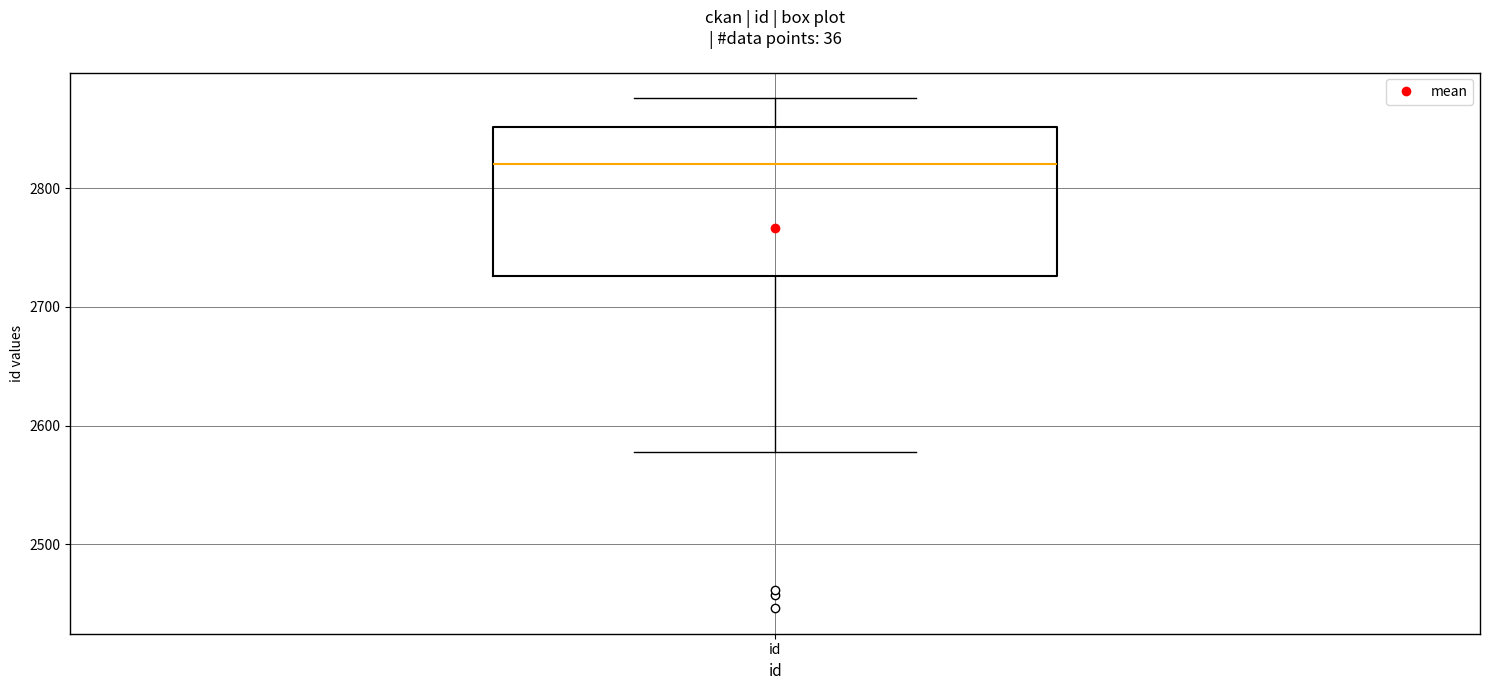

Where does the median line of the box for id sit on the y-axis? The values are not printed on the chart, so give them approximately, as read against the axis.

2820